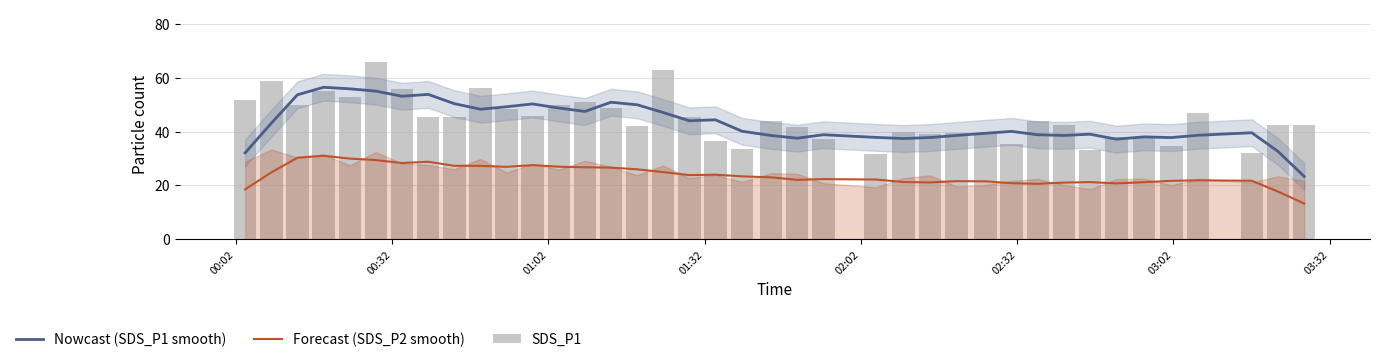

Are the bars grouped side by side (vs. stacked)?

Yes